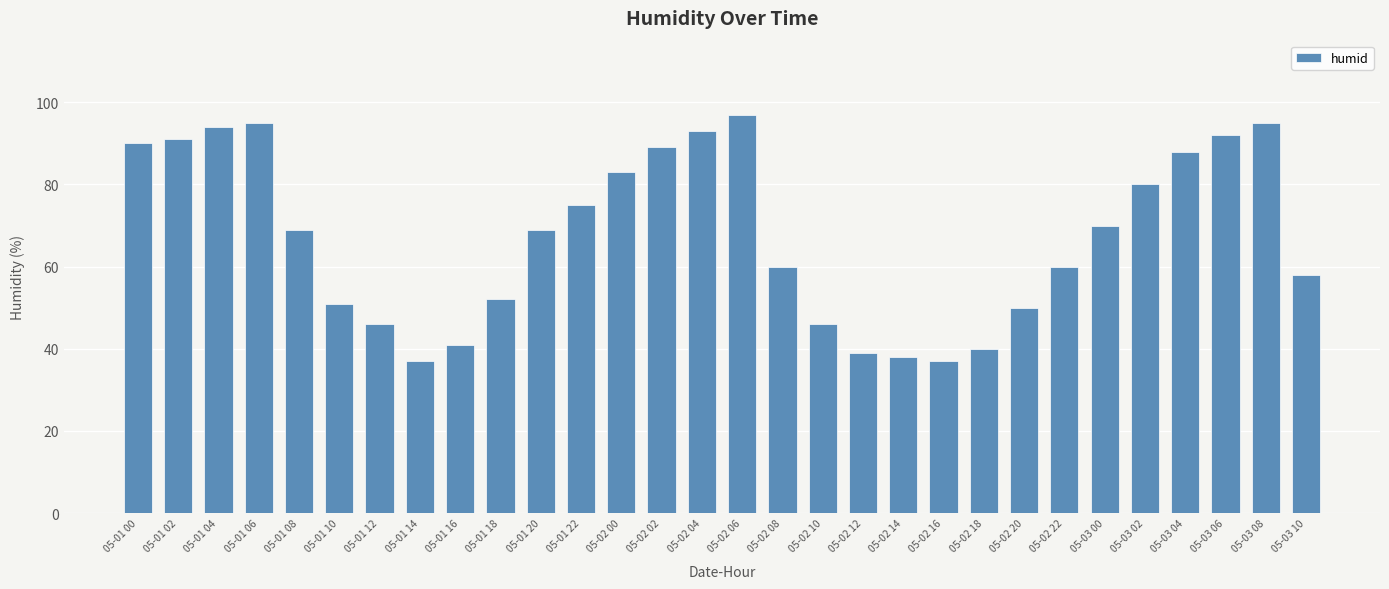

What position from the right is 05-01 04?

28